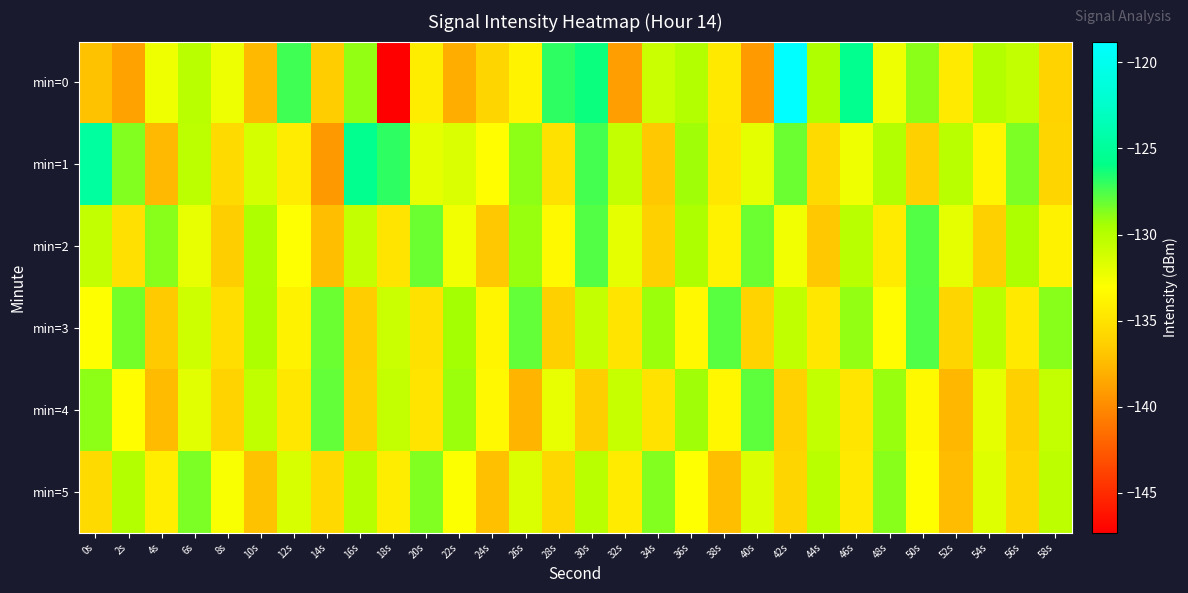

Which series changed the most between 14s and 22s?

min=1